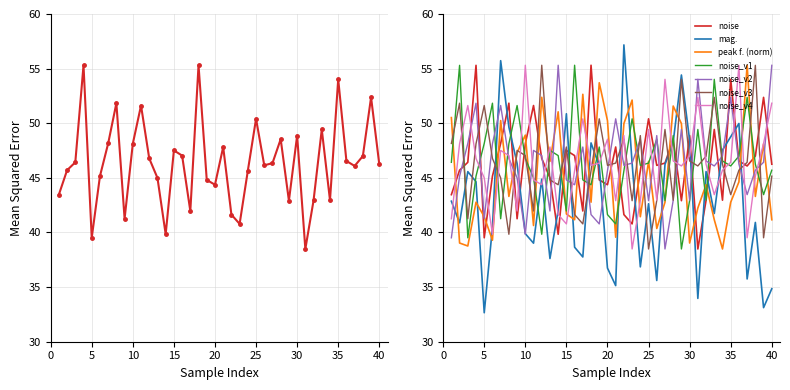

What is the difference between the maximum and minimum values in the peak f. (norm) series?

16.8